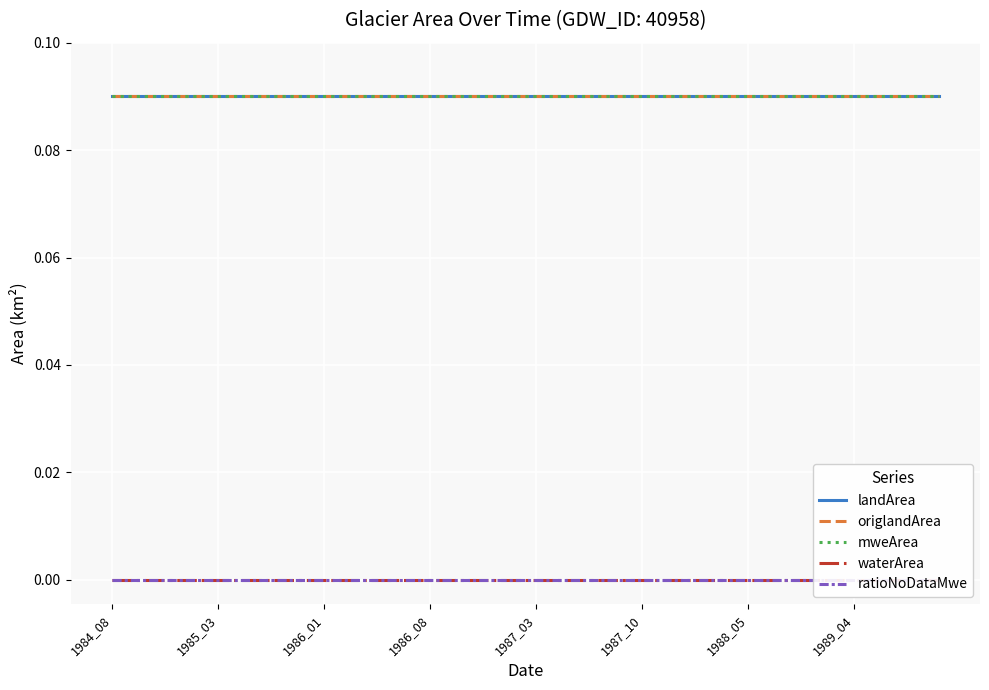

True or false: origlandArea and mweArea cross at least once.

False